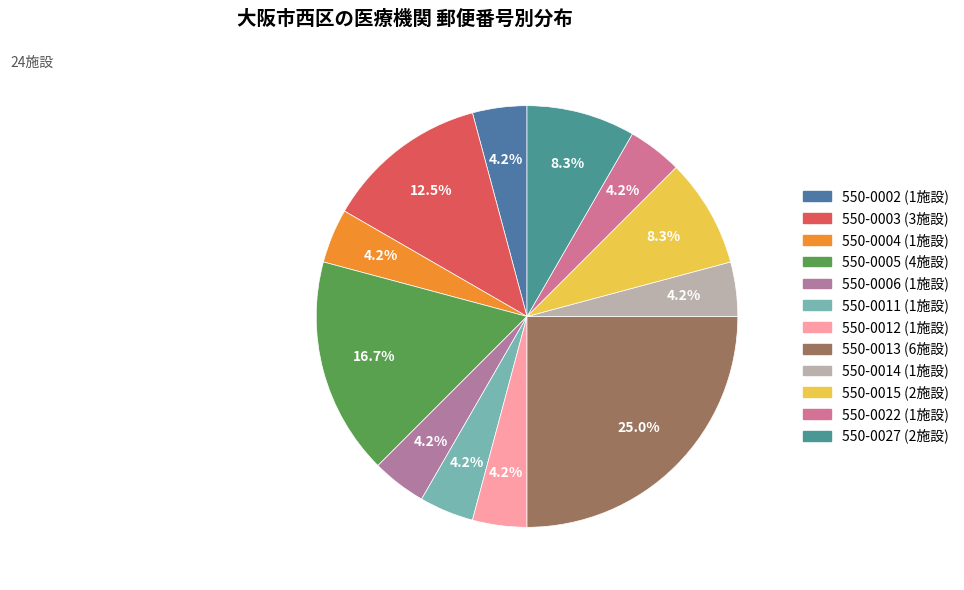

What is the total percentage of 550-0015 and 550-0004?

12.5%